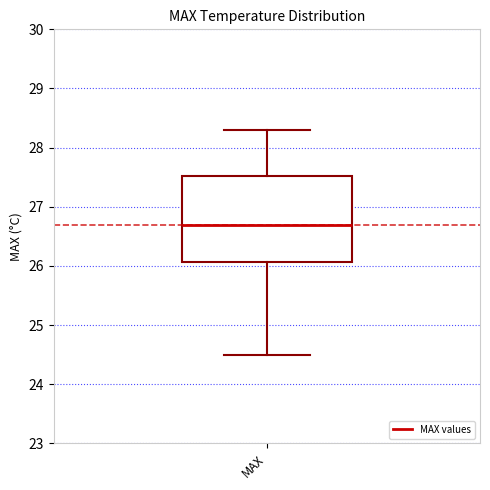

Read this box plot against the y-axis: the position of the median line, the range covered by the box, and the ends of both whiskers. The values are not printed on the chart, so give them approximately, as read against the axis.

median 26.7, box 26.1 to 27.5, whiskers 24.5 to 28.3